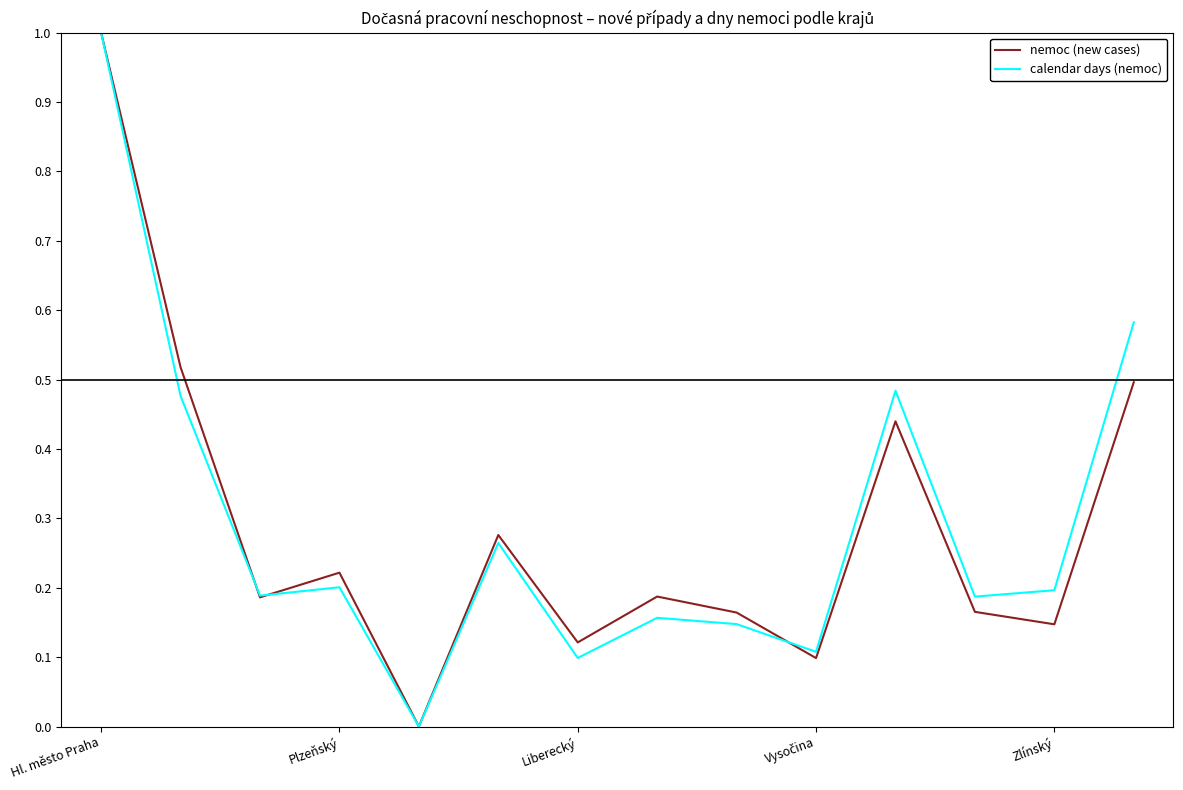

What is the highest value of the nemoc (new cases) series?

1.0